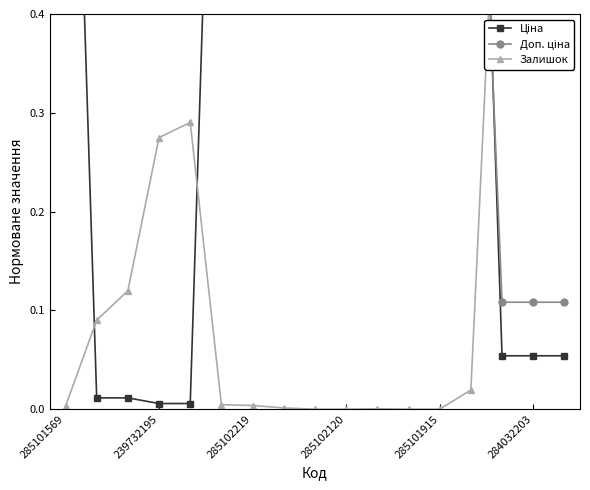

How many values in the Ціна series are below 1?

7